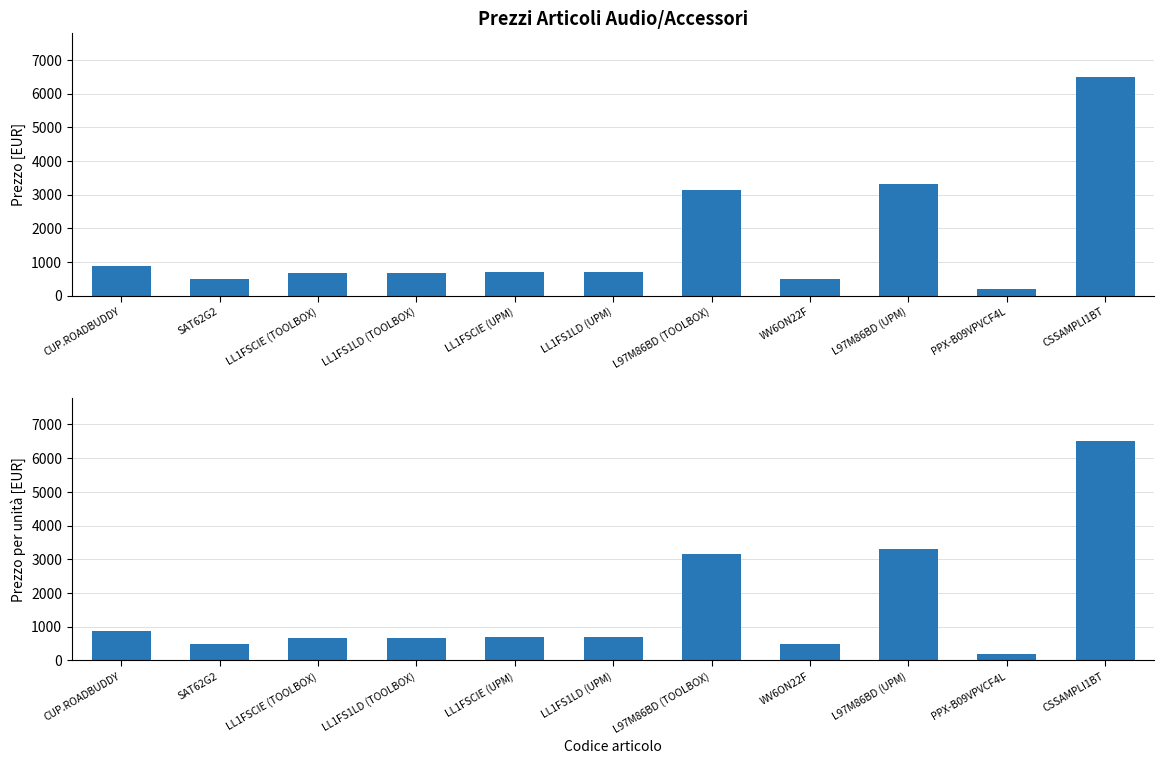

Where does the Prezzo series first go above 689?

CUP.ROADBUDDY